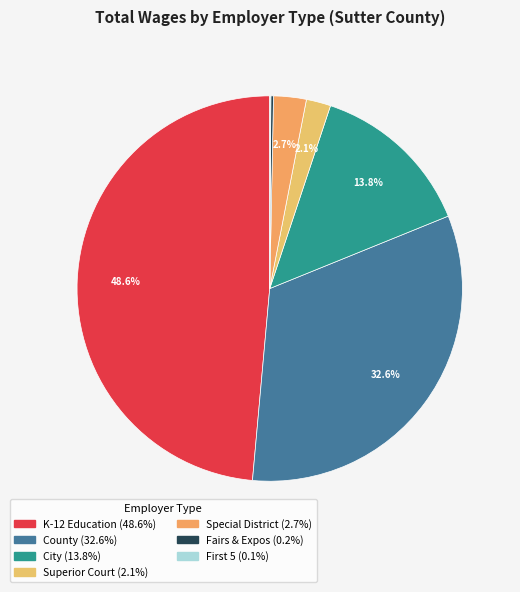

What portion of the pie excludes City?

86.3%